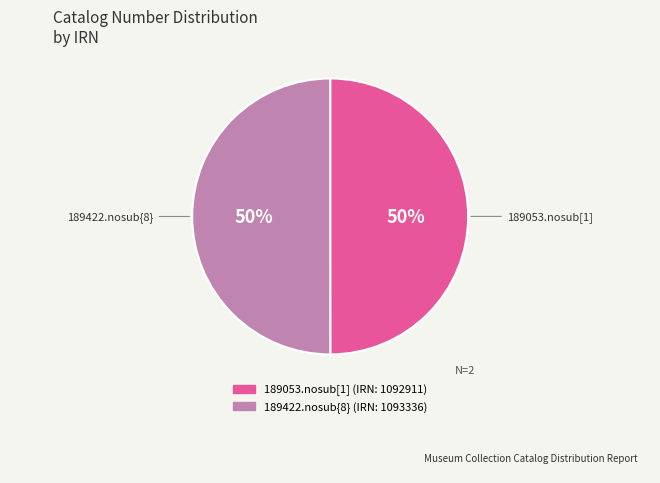

What is the ratio of the value at 189422.nosub{8} to the value at 189053.nosub[1]?

1.0